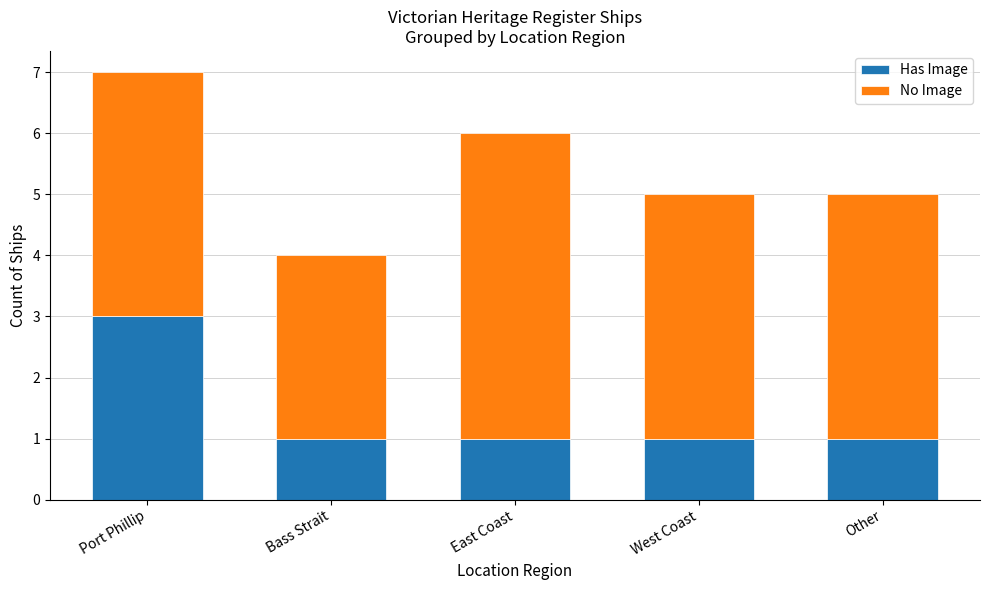

At which category is the sum across all series the highest?

Port Phillip